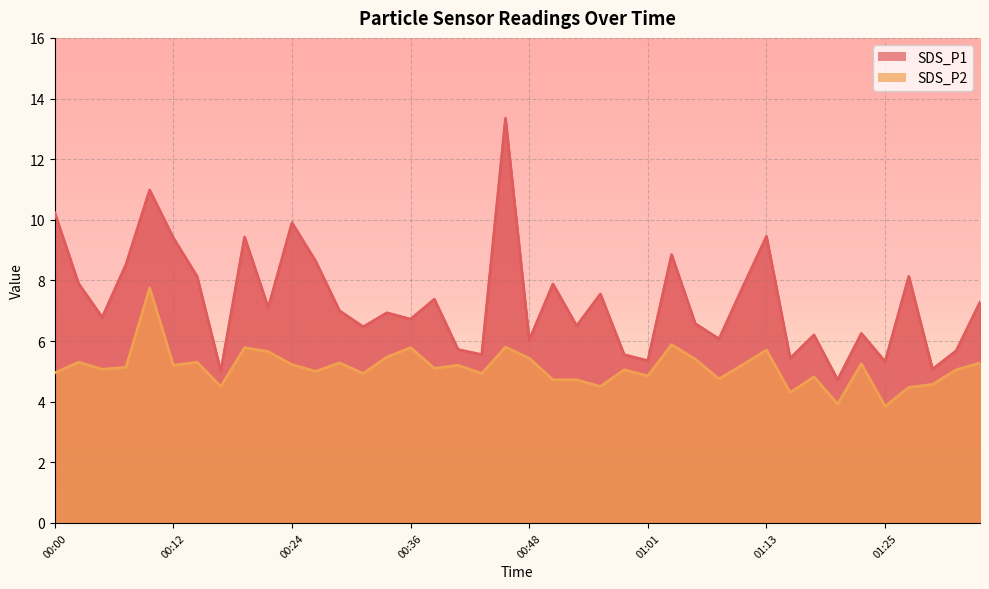

Reading left to right, what are all the values shown in this chart?

SDS_P1: 10.2	7.9	6.8	8.5	11.0	9.4	8.1	5.0	9.4	7.1	9.9	8.6	7.0	6.5	6.9	6.7	7.4	5.7	5.5	13.3	6.0	7.9	6.5	7.5	5.5	5.3	8.8	6.6	6.1	7.8	9.4	5.4	6.2	4.7	6.2	5.3	8.1	5.1	5.7	7.3
SDS_P2: 5.0	5.3	5.1	5.1	7.8	5.2	5.3	4.5	5.8	5.7	5.2	5.0	5.3	4.9	5.5	5.8	5.1	5.2	4.9	5.8	5.4	4.7	4.7	4.5	5.0	4.8	5.9	5.4	4.8	5.2	5.7	4.3	4.8	3.9	5.2	3.9	4.5	4.6	5.0	5.3